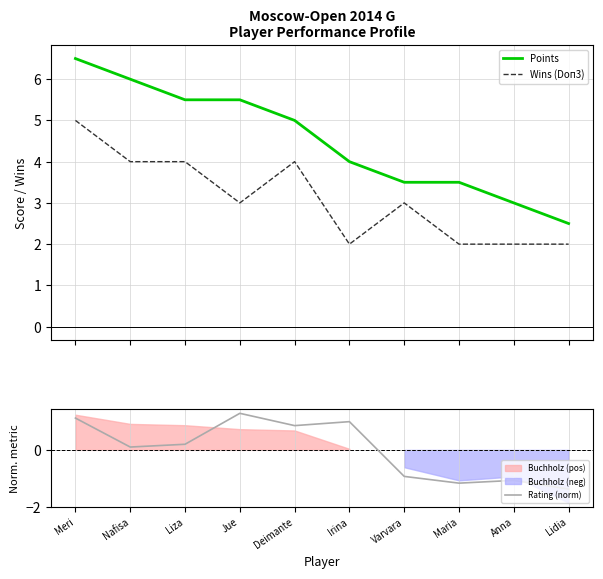

The value of Wins (Doп3) at Anna is 3.3. True or false?

False